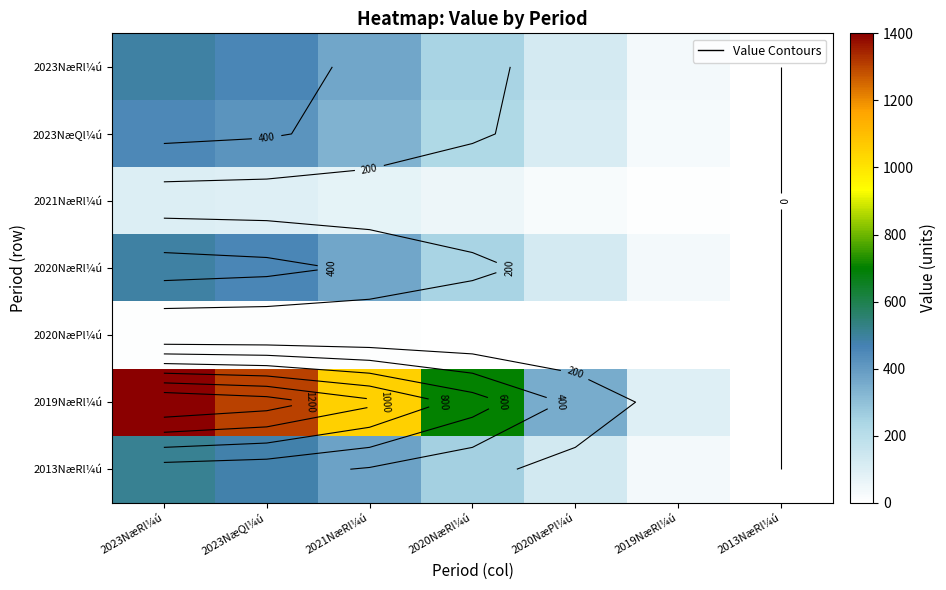

List the labels in order of 2019NæRl¼ú value, largest first.

2023NæRl¼ú, 2023NæQl¼ú, 2021NæRl¼ú, 2020NæRl¼ú, 2020NæPl¼ú, 2019NæRl¼ú, 2013NæRl¼ú